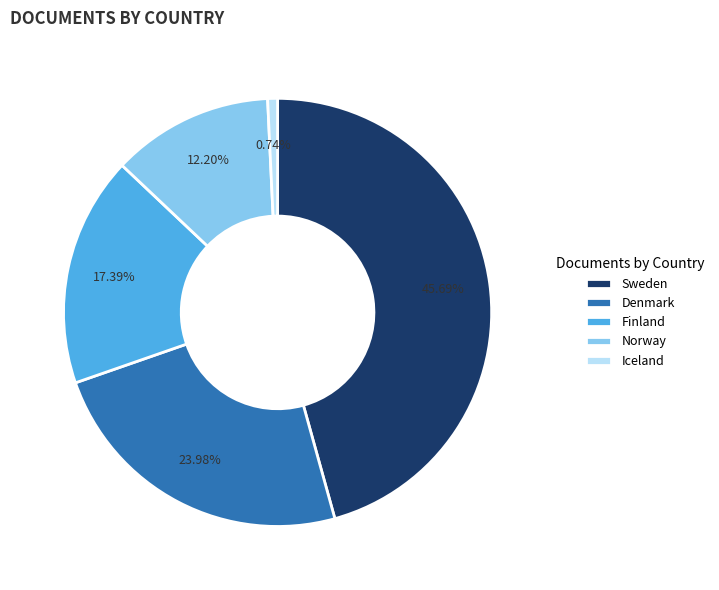

The Sweden slice represents 46% of the pie. True or false?

True